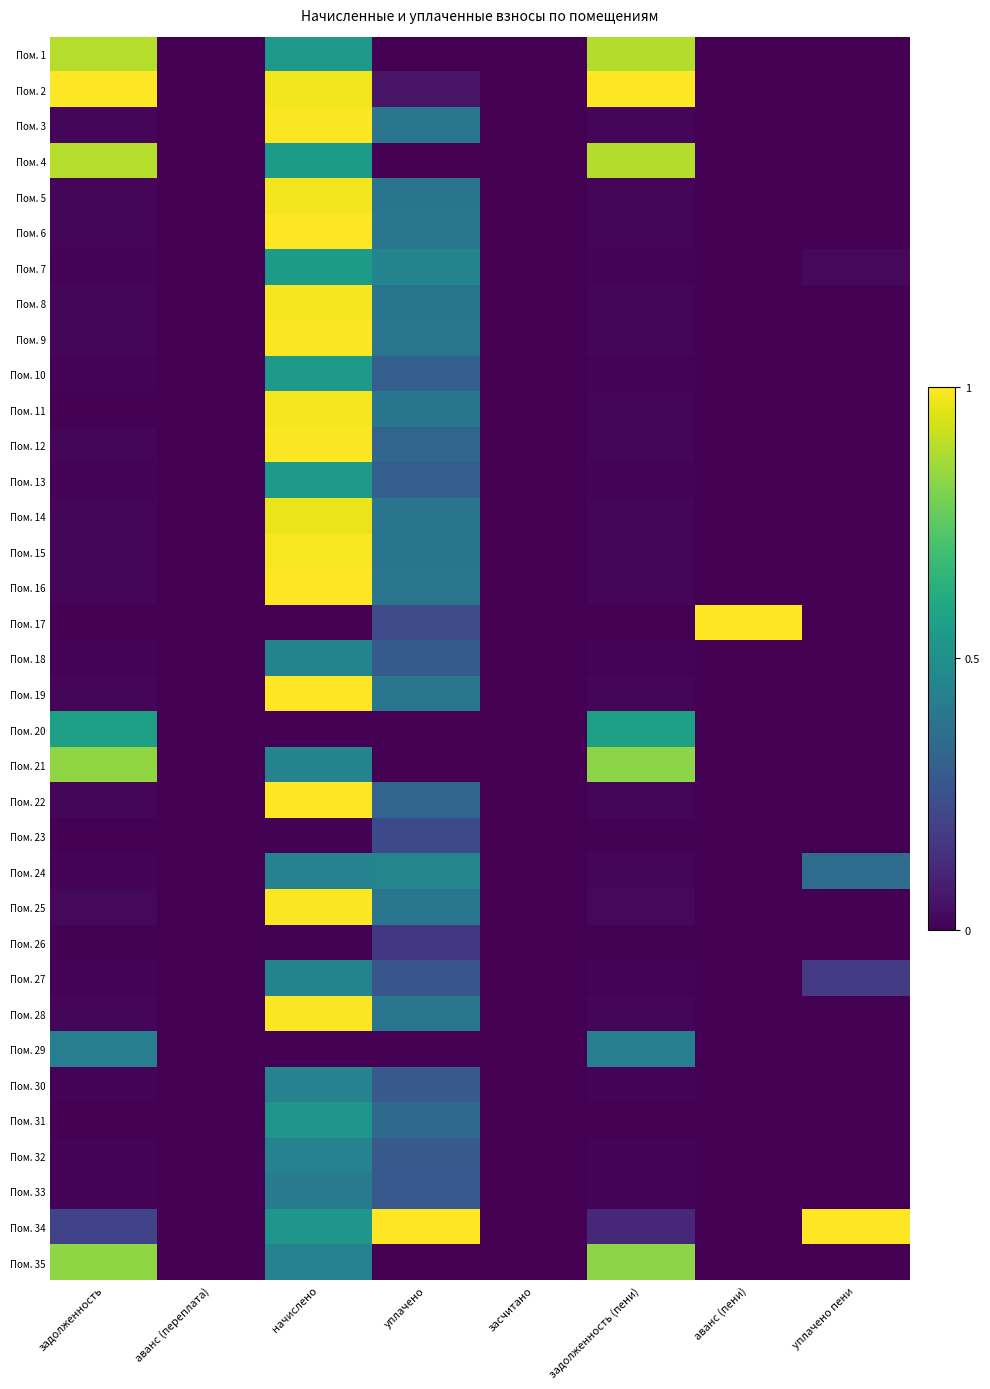

Which label corresponds to the largest value in the chart?

задолженность